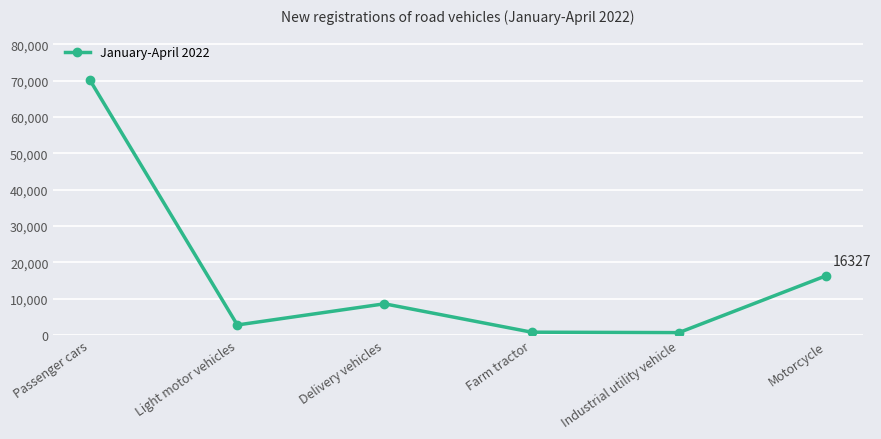

Is it true that the value at Passenger cars is 124967?

False